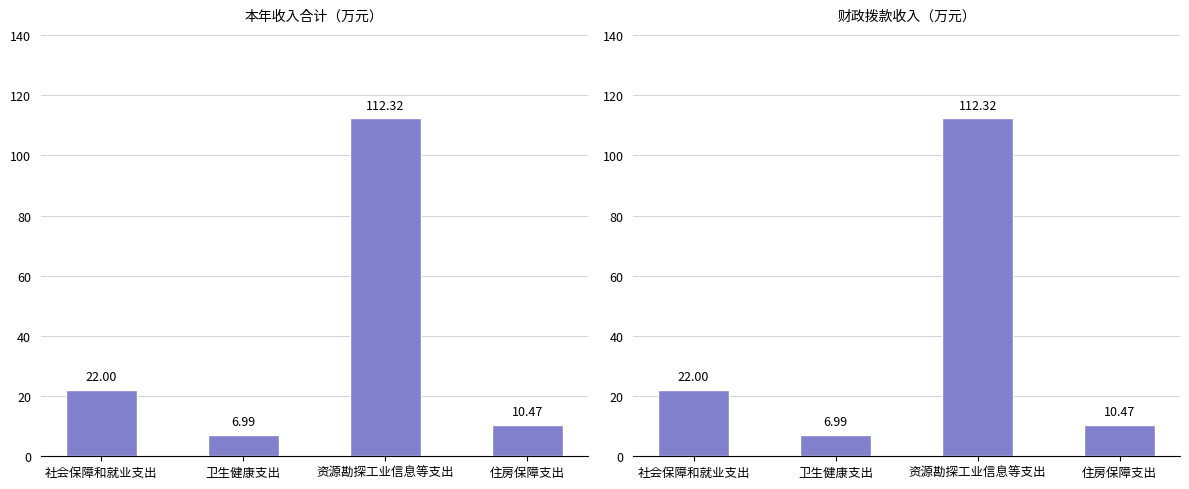

Is the value of 财政拨款收入 at 资源勘探工业信息等支出 greater than the value of 本年收入合计 at 卫生健康支出?

Yes